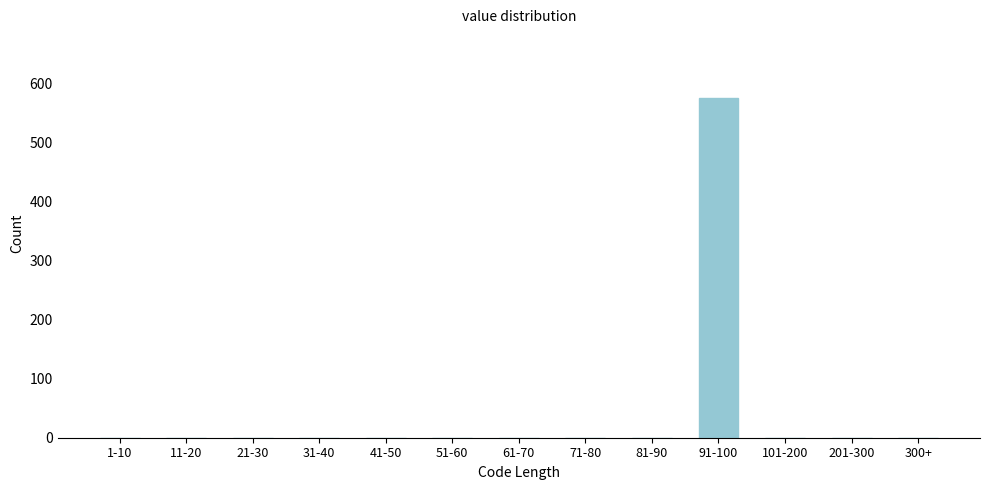

Reading left to right, what are all the values shown in this chart?

1-10=0	11-20=0	21-30=0	31-40=0	41-50=0	51-60=0	61-70=0	71-80=0	81-90=0	91-100=576	101-200=0	201-300=0	300+=0